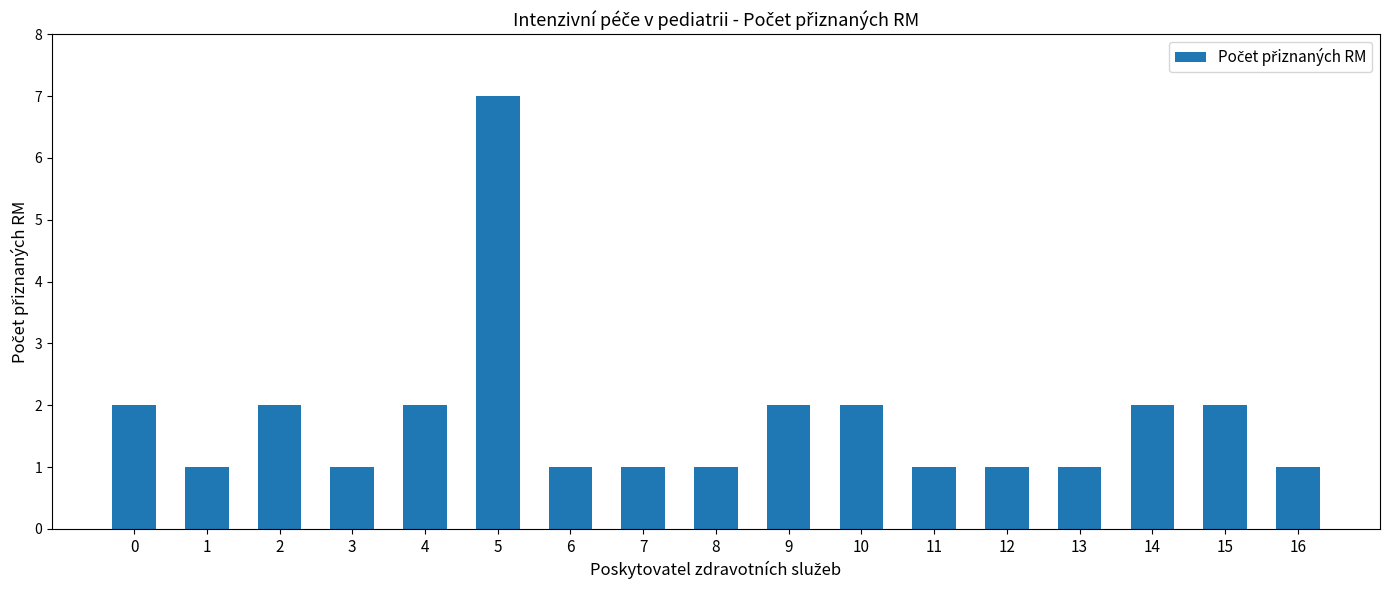

Reading right to left, list all the values displayed in this chart.

16=1	15=2	14=2	13=1	12=1	11=1	10=2	9=2	8=1	7=1	6=1	5=7	4=2	3=1	2=2	1=1	0=2